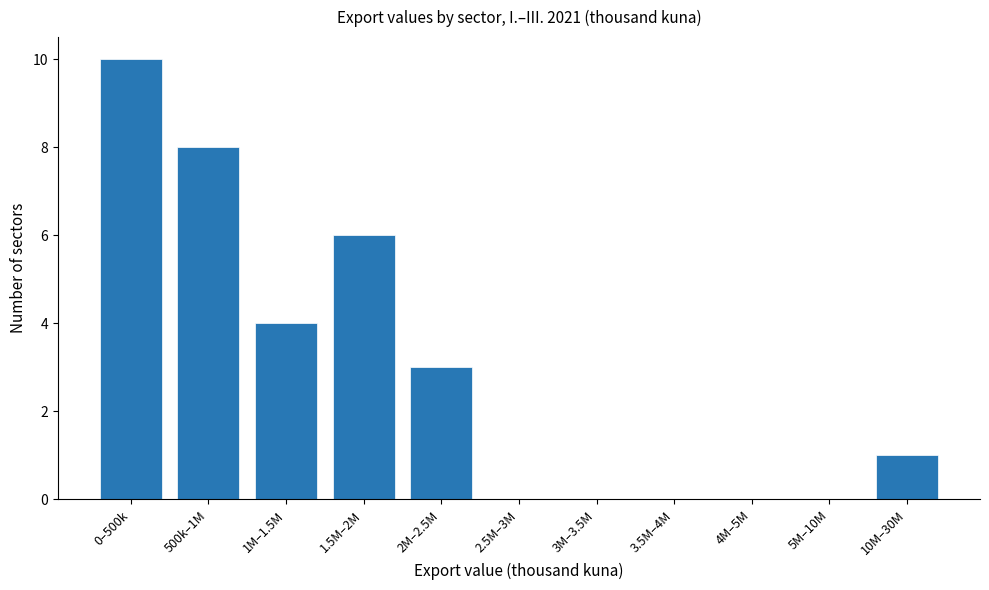

Reading left to right, transcribe all the data shown in this chart.

0–500k=10	500k–1M=8	1M–1.5M=4	1.5M–2M=6	2M–2.5M=3	2.5M–3M=0	3M–3.5M=0	3.5M–4M=0	4M–5M=0	5M–10M=0	10M–30M=1